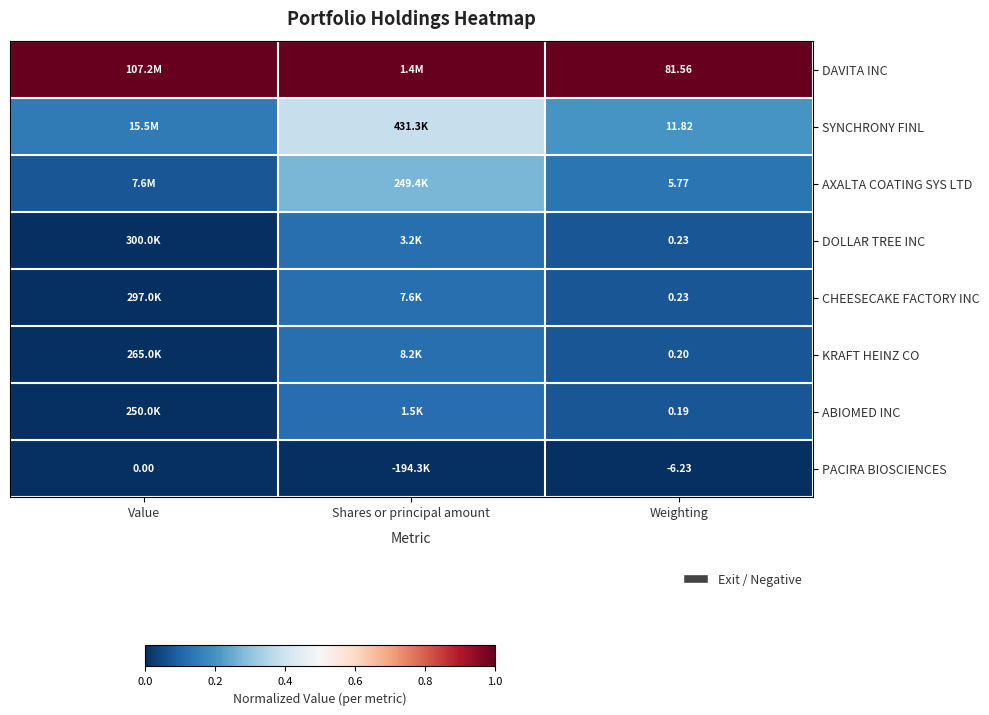

How many series are shown in this chart?

8